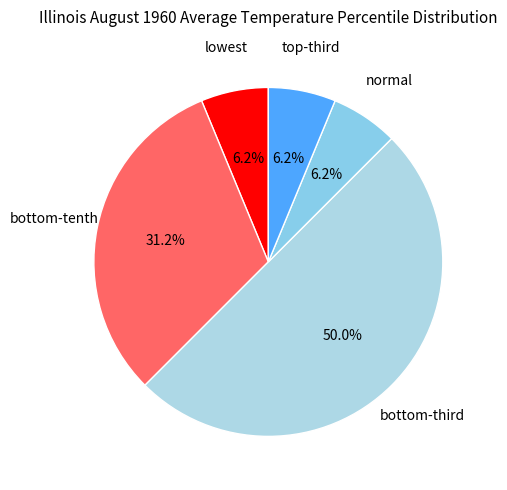

To the nearest percent, what is the average slice percentage?

20%